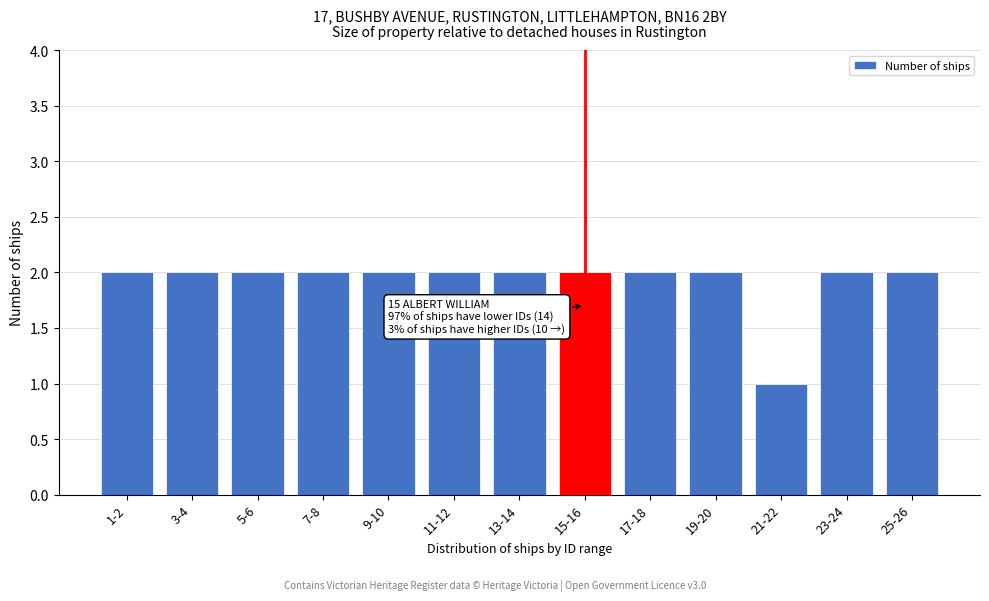

Reading right to left, extract all data points from this chart.

25-26=2	23-24=2	21-22=1	19-20=2	17-18=2	15-16=2	13-14=2	11-12=2	9-10=2	7-8=2	5-6=2	3-4=2	1-2=2